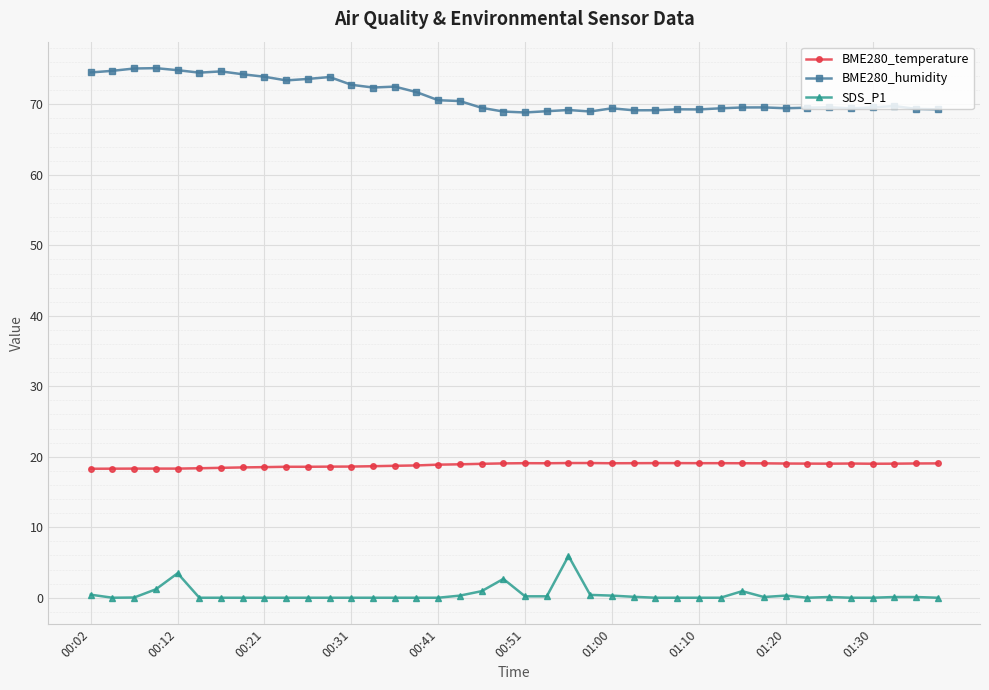

True or false: SDS_P1 has more than 2 interior local peaks.

True